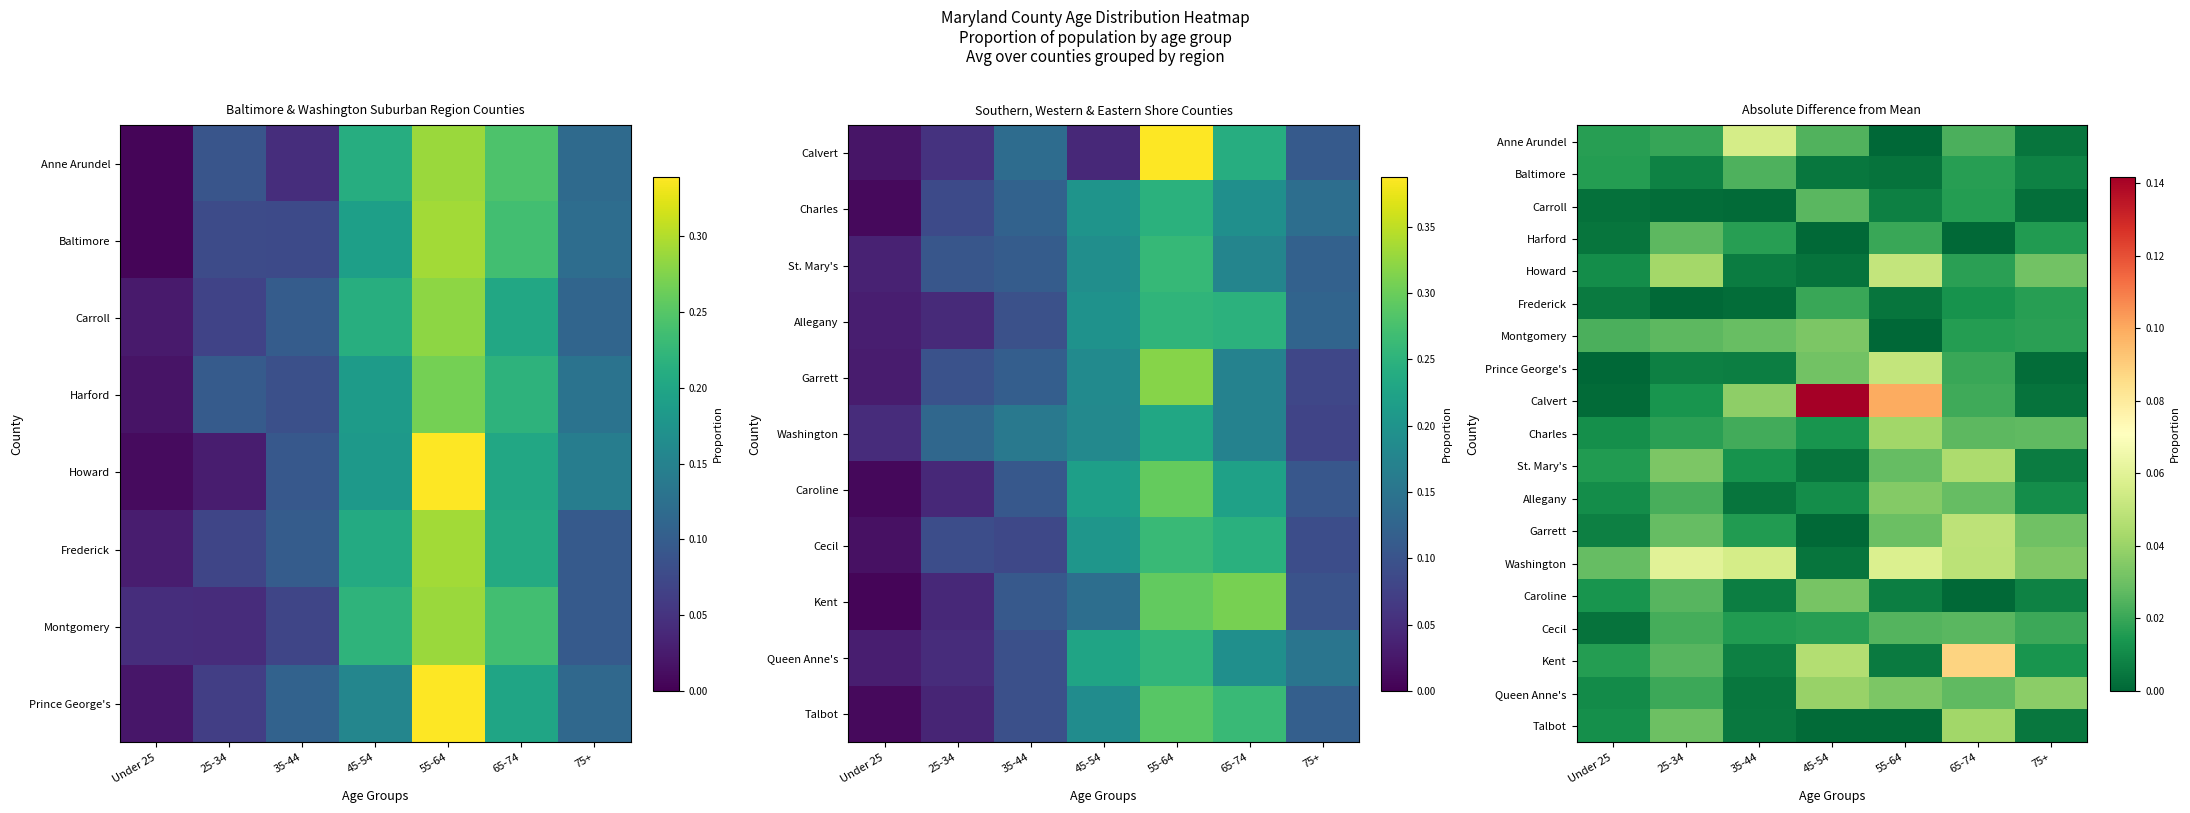

How many distinct data groups are displayed?

19